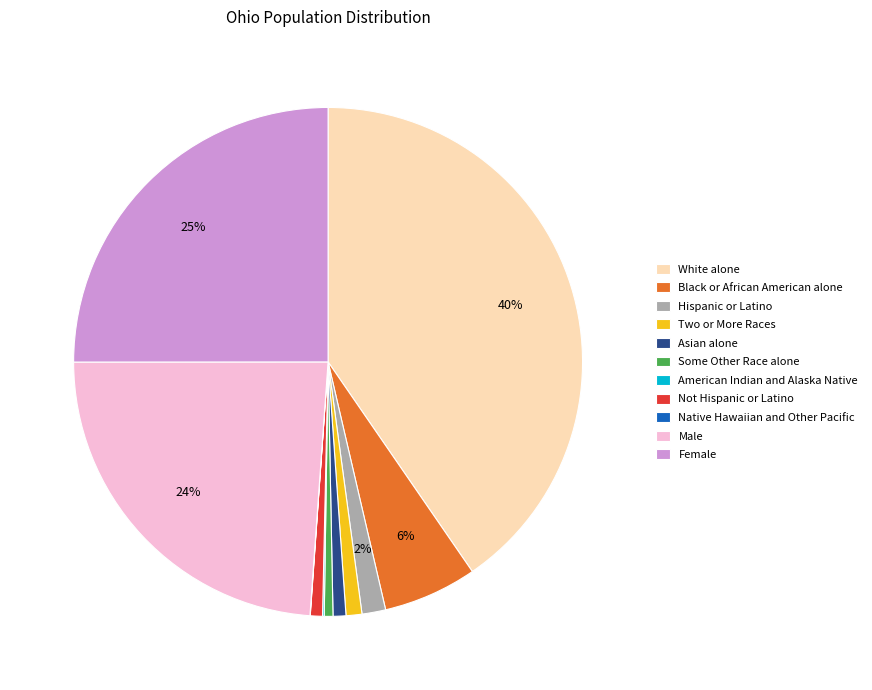

True or false: Not Hispanic or Latino accounts for 1% of the total.

True